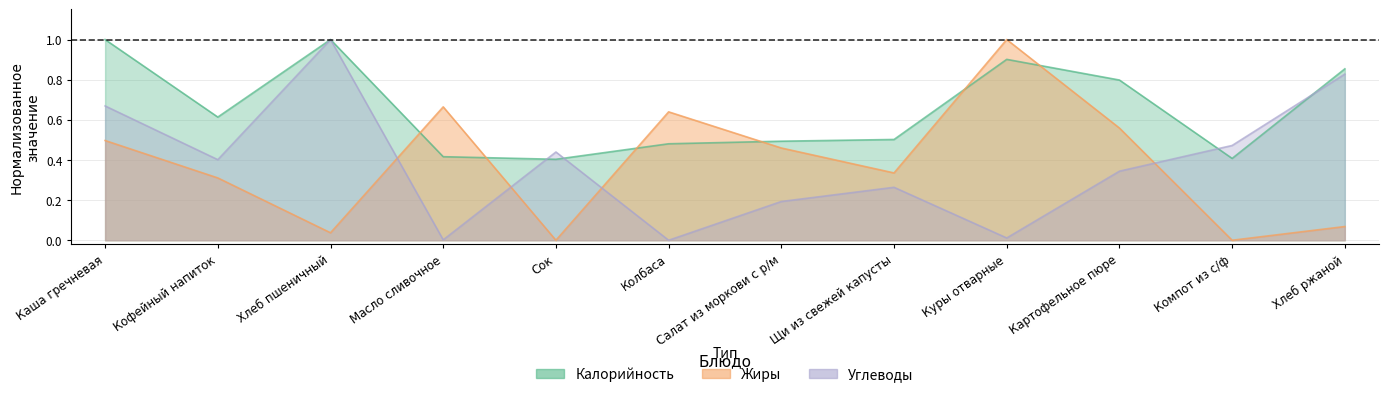

What is the sum of all Жиры values?

4.6